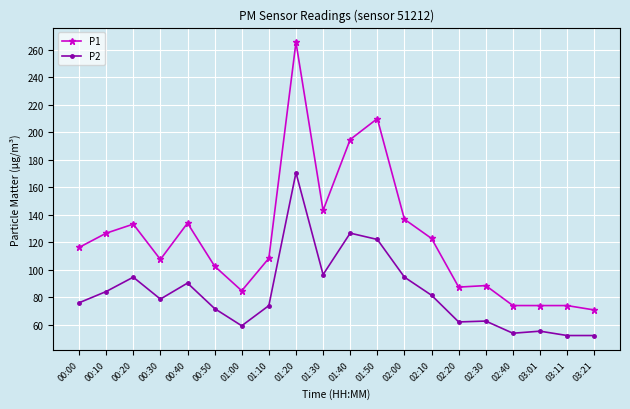

What is the maximum value for P1?

265.5